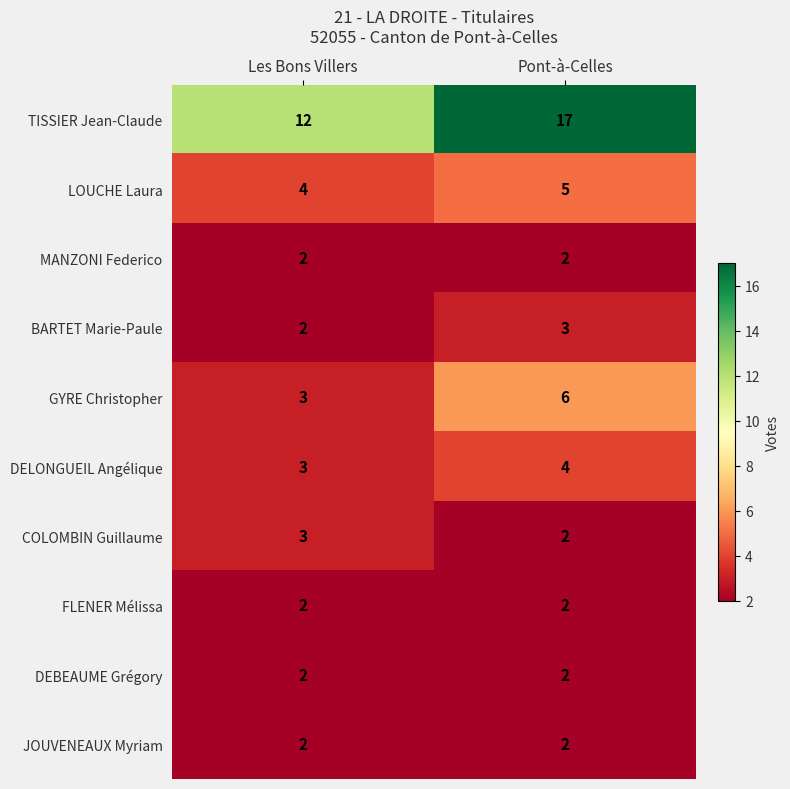

List the labels in order of GYRE Christopher value, smallest first.

Les Bons Villers, Pont-à-Celles